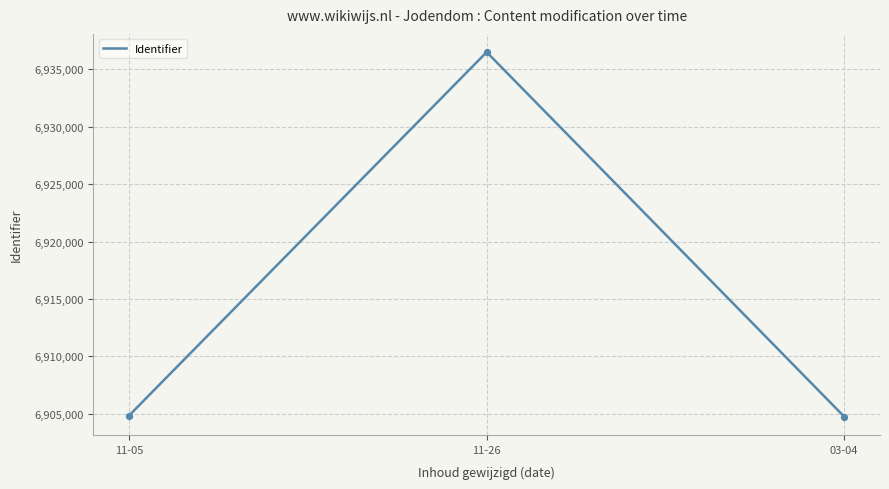

Which has a higher value, 11-26 or 11-05?

11-26